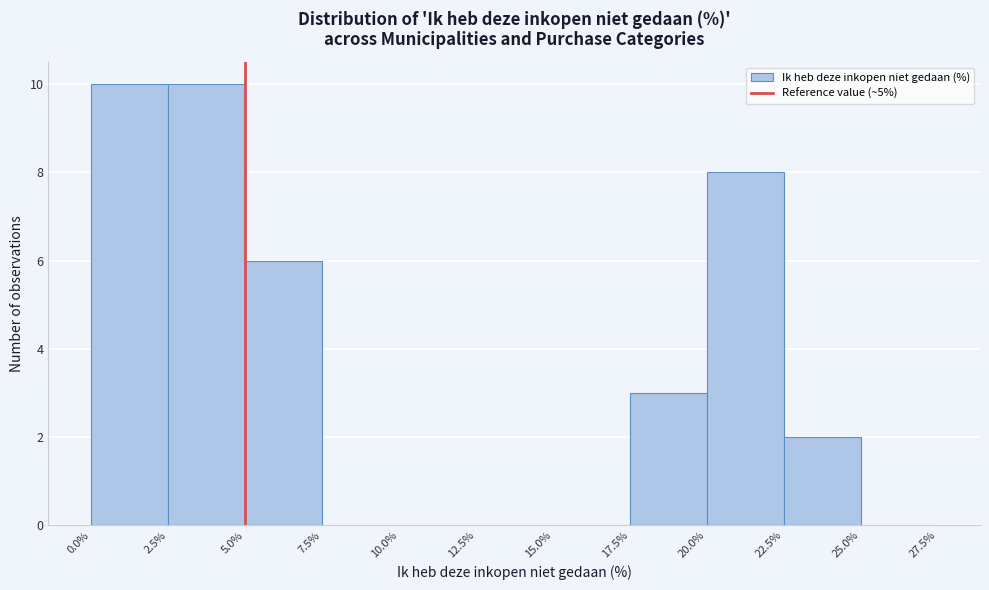

Reading left to right, transcribe this chart: for each bar, give the range it covers on the x-axis and its height. The values are not printed on the chart, so give them approximately, as read against the axis.

0.0% to 2.5%: 10
2.5% to 5.0%: 10
5.0% to 7.5%: 6
7.5% to 10.0%: 0
10.0% to 12.5%: 0
12.5% to 15.0%: 0
15.0% to 17.5%: 0
17.5% to 20.0%: 3
20.0% to 22.5%: 8
22.5% to 25.0%: 2
25.0% to 27.5%: 0